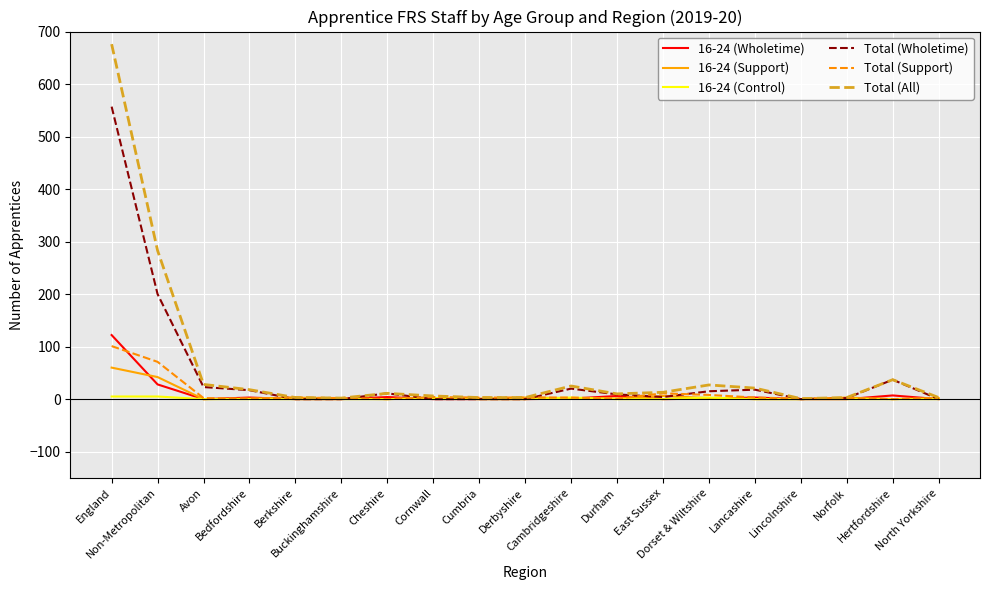

What is the greatest value displayed?

676